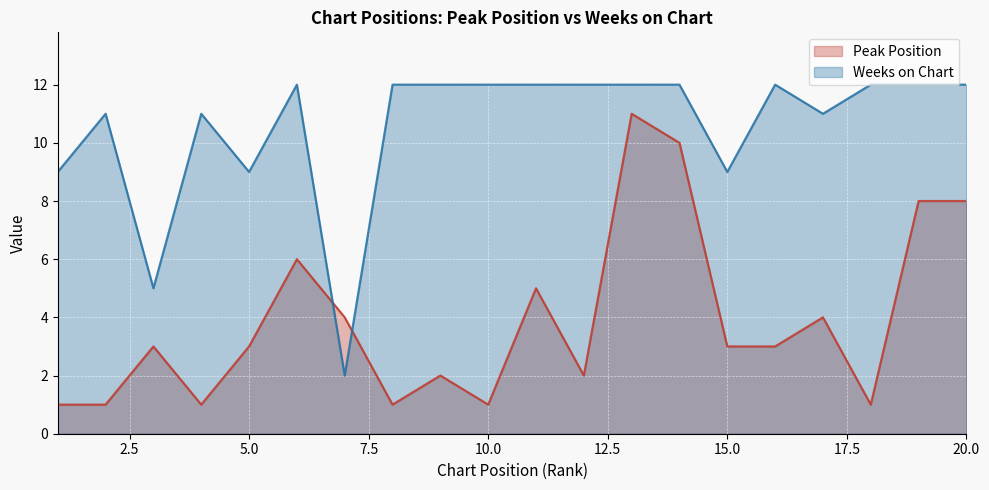

How many data points does each series have?

20